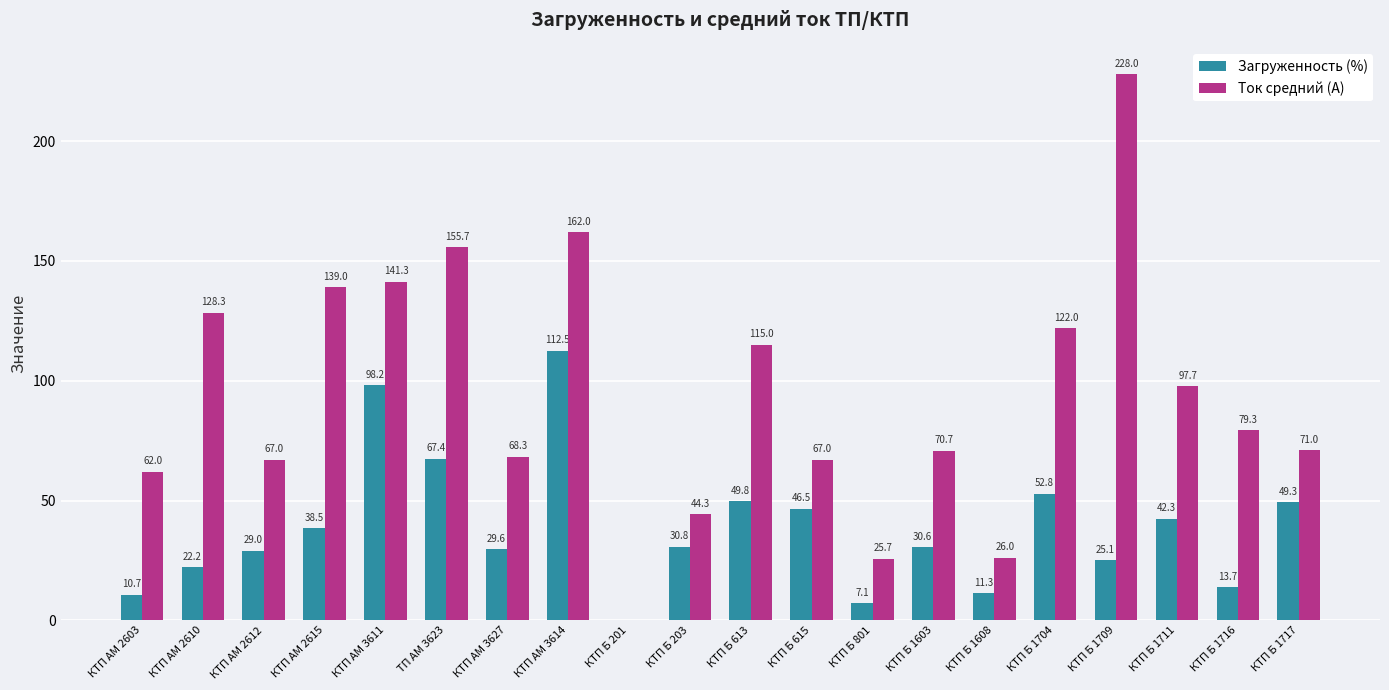

What is the sum of all Ток средний (А) values?

1870.3